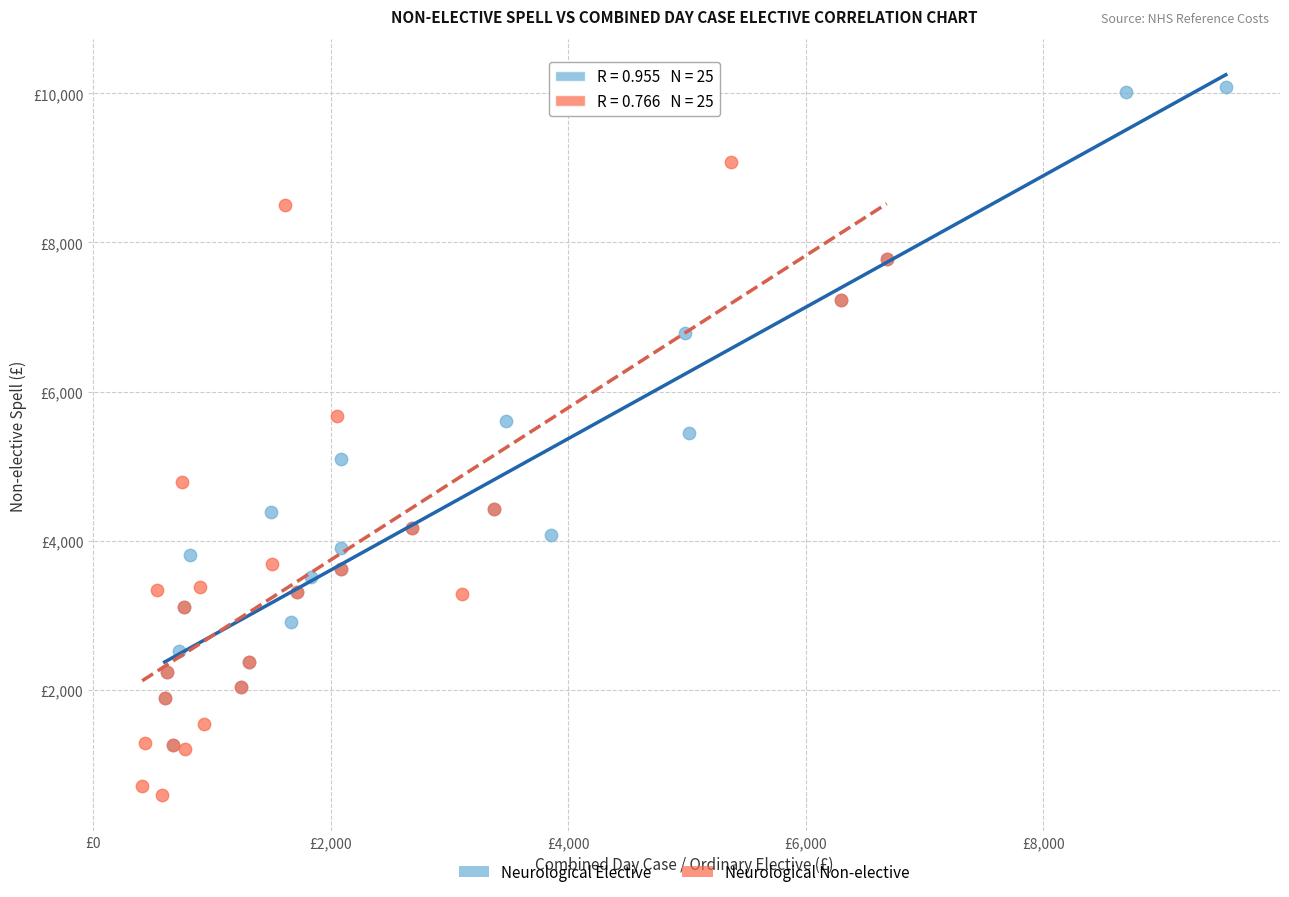

Which series reaches the minimum Y coordinate?

Neurological Non-elective